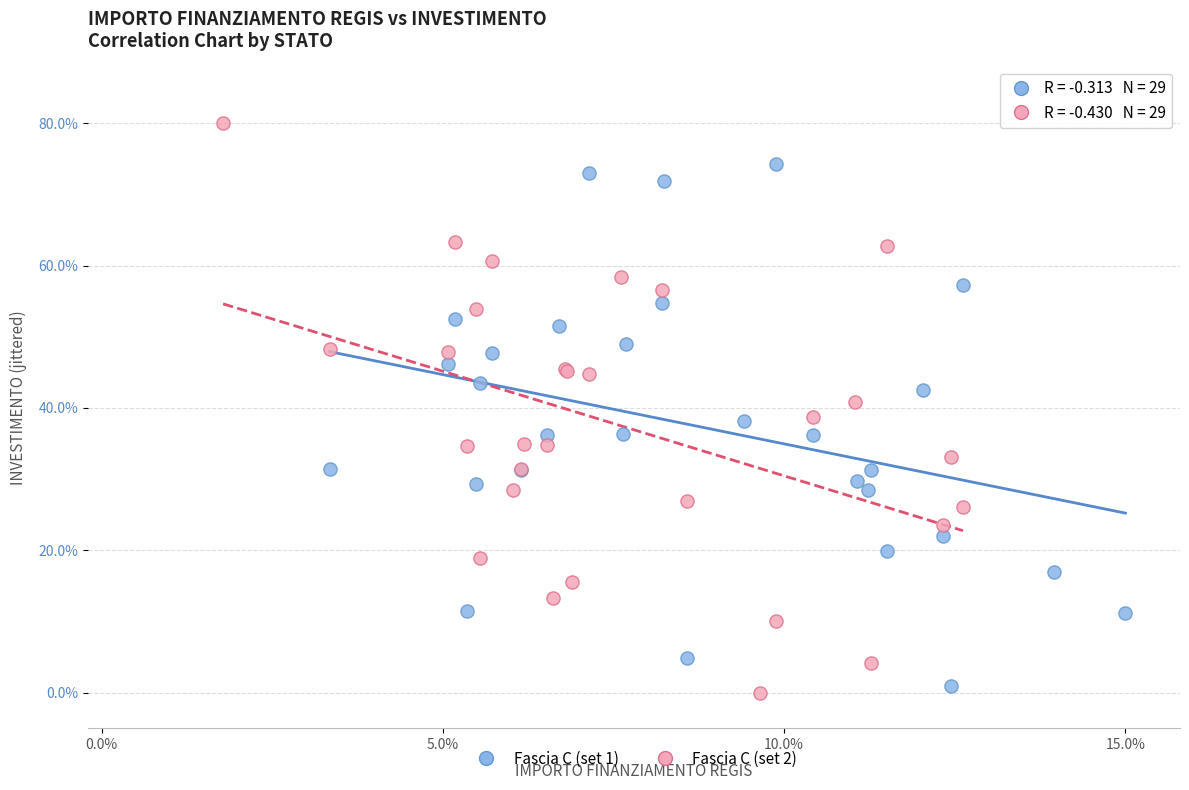

What are all the series names shown in the legend?

Fascia C (set 1), Fascia C (set 2)